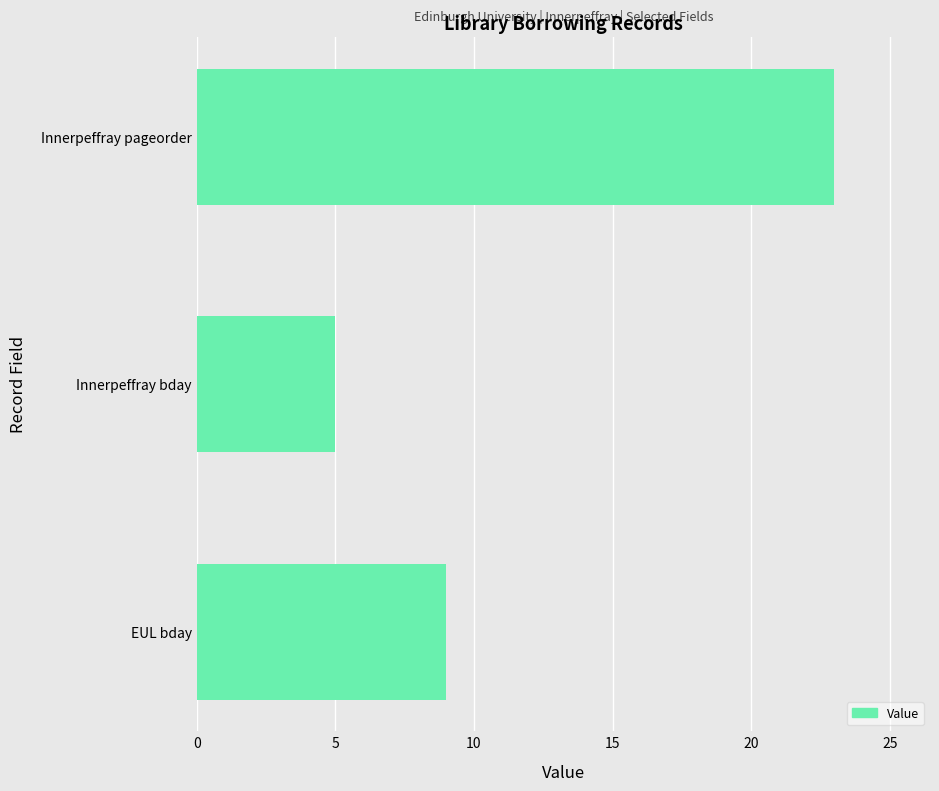

True or false: the data shows 9 at EUL bday.

True